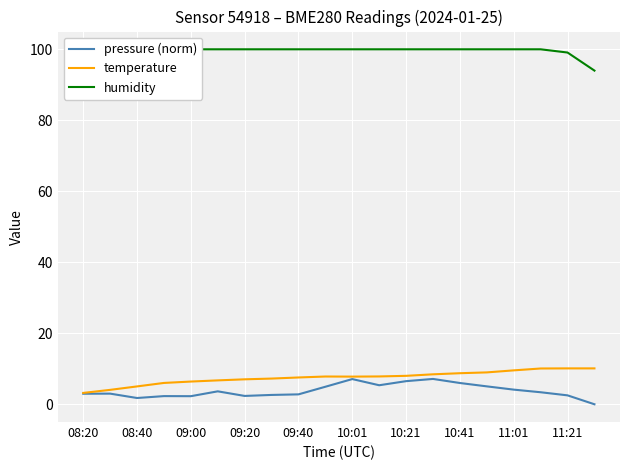

What value does the humidity series have at 15?

100.0